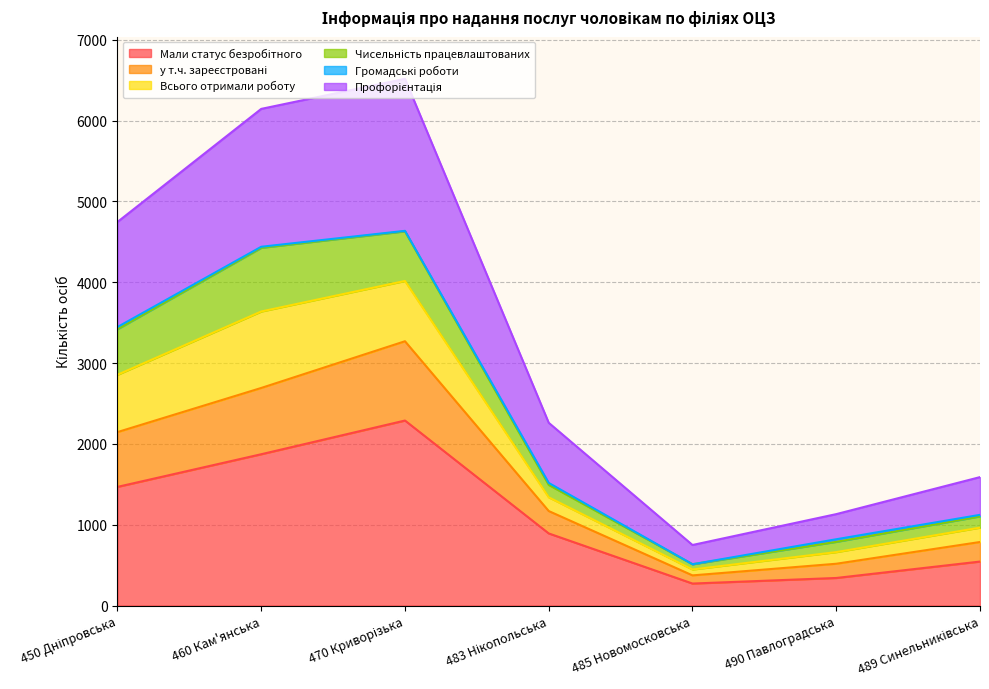

What is the value of the Мали статус безробітного point at the 6th from the left?

341